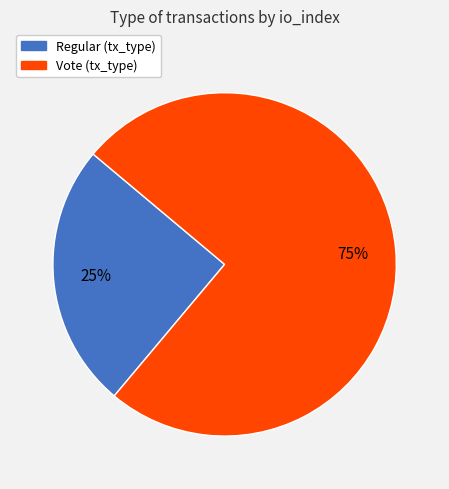

To the nearest percent, what portion does Vote represent?

75%